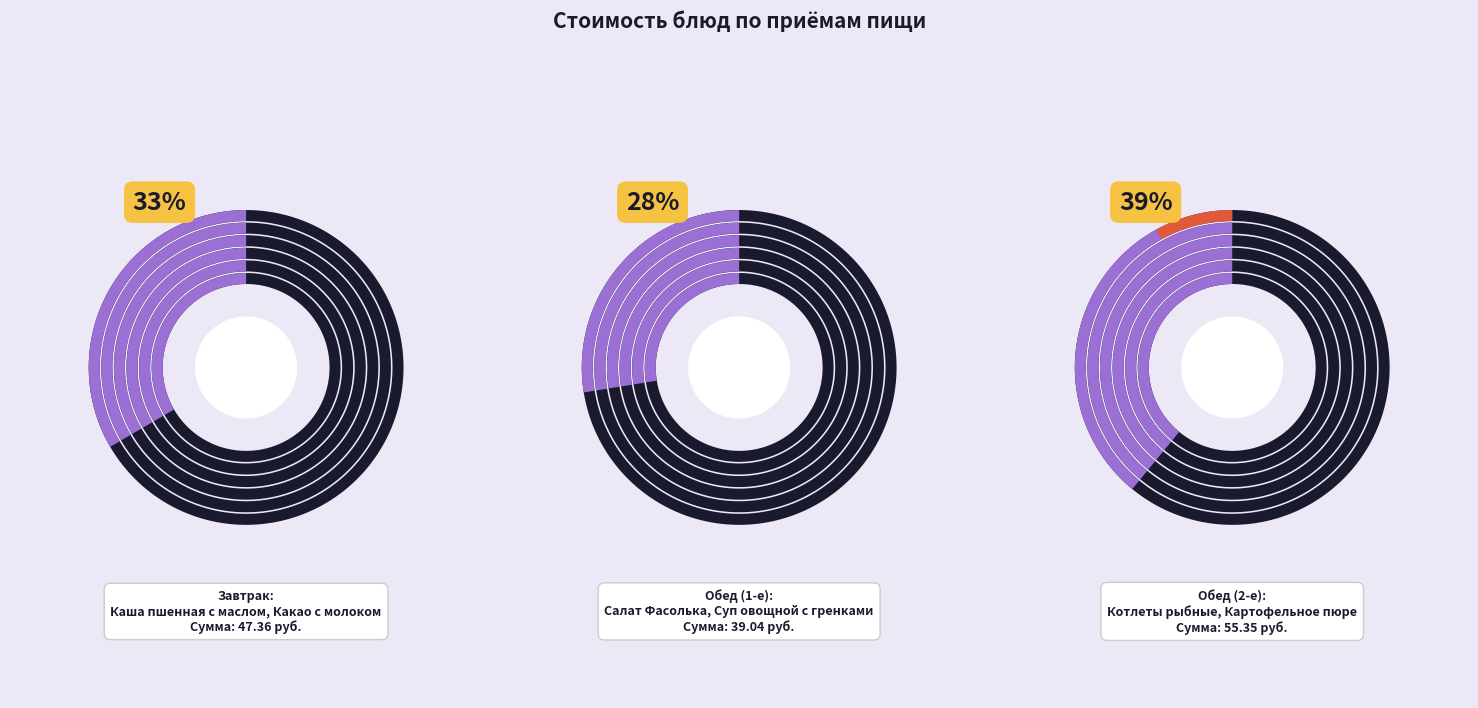

What is the largest slice in the pie chart?

Котлеты рыбные